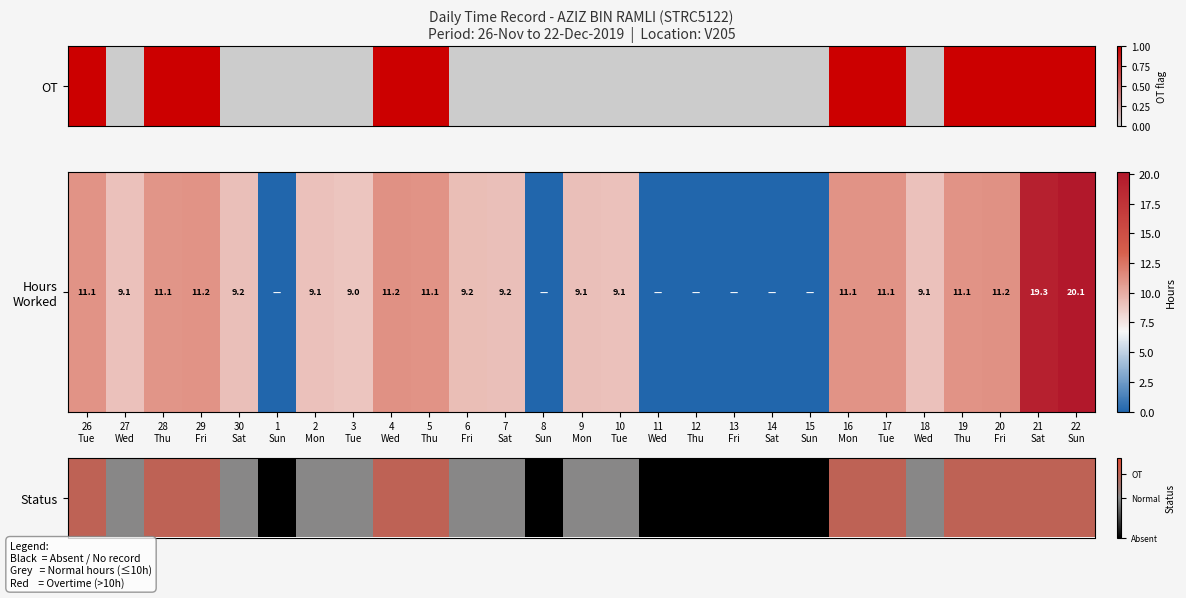

Which has a higher value, 27
Wed or 15
Sun?

27
Wed